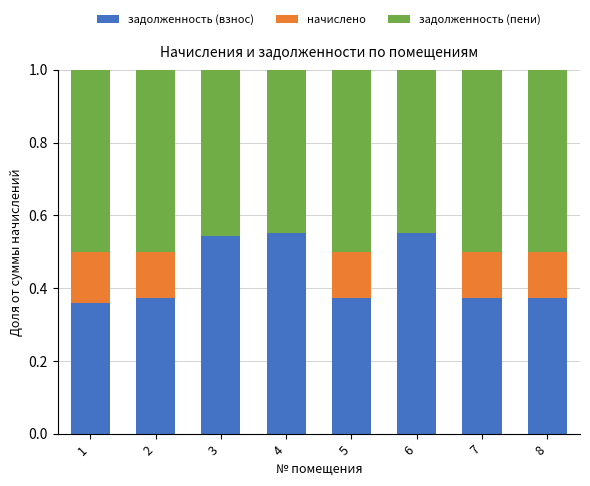

Are the bars grouped side by side (vs. stacked)?

No